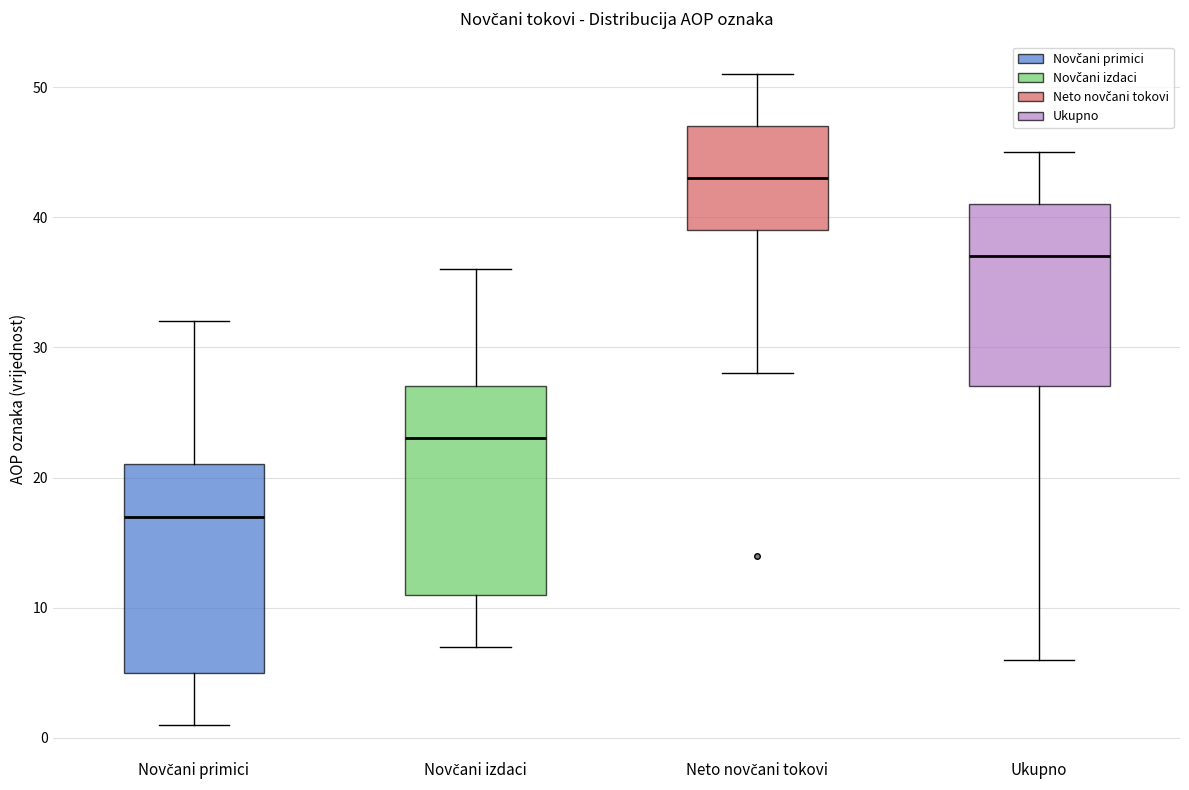

Reading left to right, transcribe this box plot: for each box, give where its median line is, the range the box spans, and where its two whiskers end, as read against the y-axis. The values are not printed on the chart, so give them approximately, as read against the axis.

Novčani primici: median 17, box 5 to 21, whiskers 1 to 32
Novčani izdaci: median 23, box 11 to 27, whiskers 7 to 36
Neto novčani tokovi: median 43, box 39 to 47, whiskers 28 to 51
Ukupno: median 37, box 27 to 41, whiskers 6 to 45